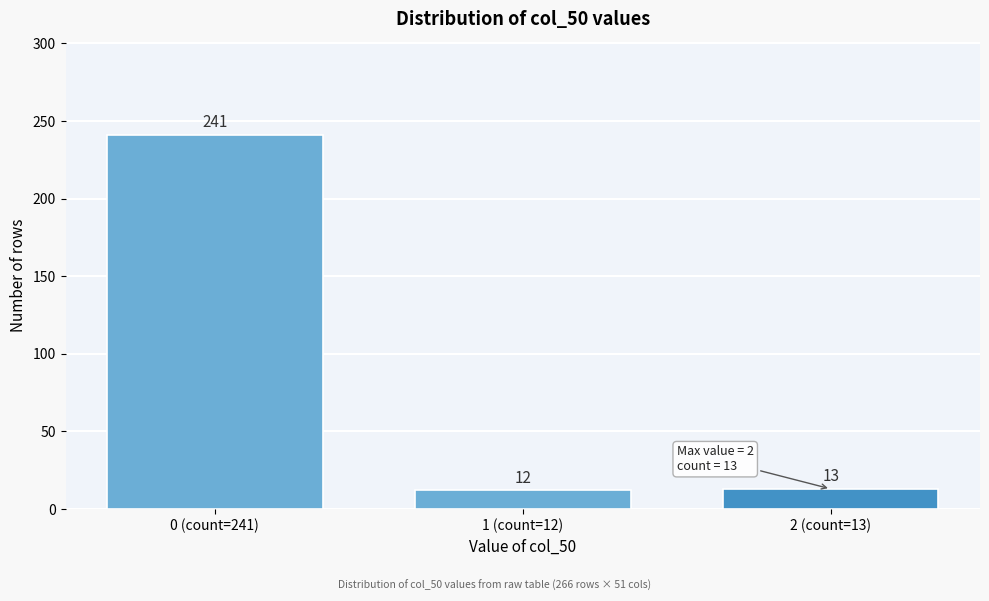

Reading left to right, what are all the values shown in this chart?

0 (count=241)=241	1 (count=12)=12	2 (count=13)=13